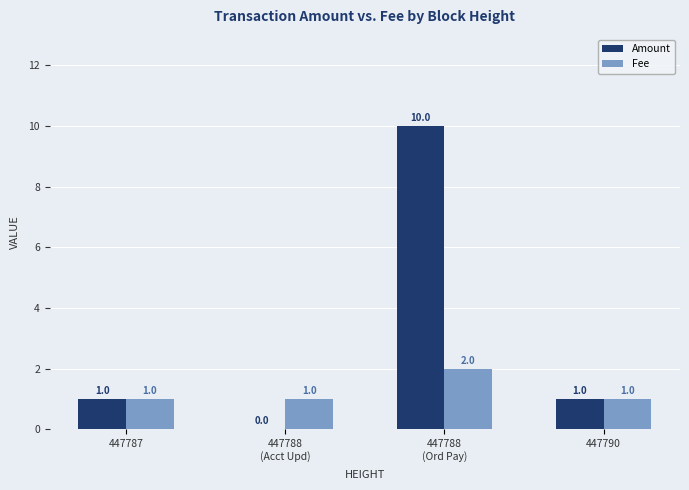

Which series has the largest total across all categories?

Amount